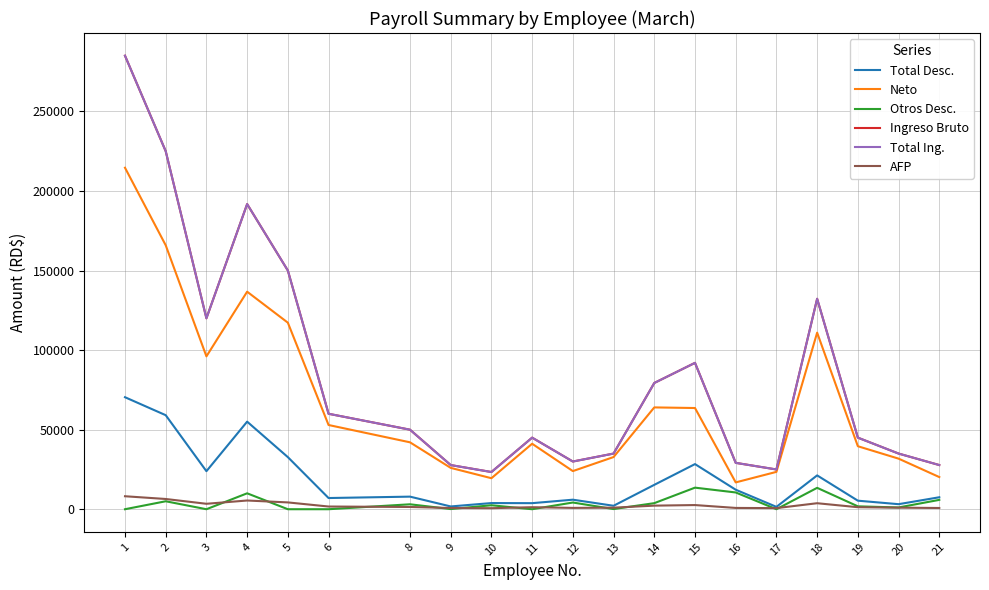

True or false: Ingreso Bruto and Total Ing. intersect in this chart.

False